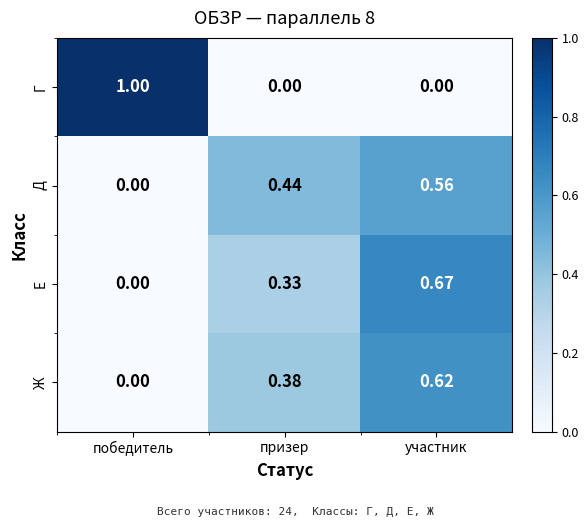

Rank the series at участник from highest to lowest value.

Е, Ж, Д, Г